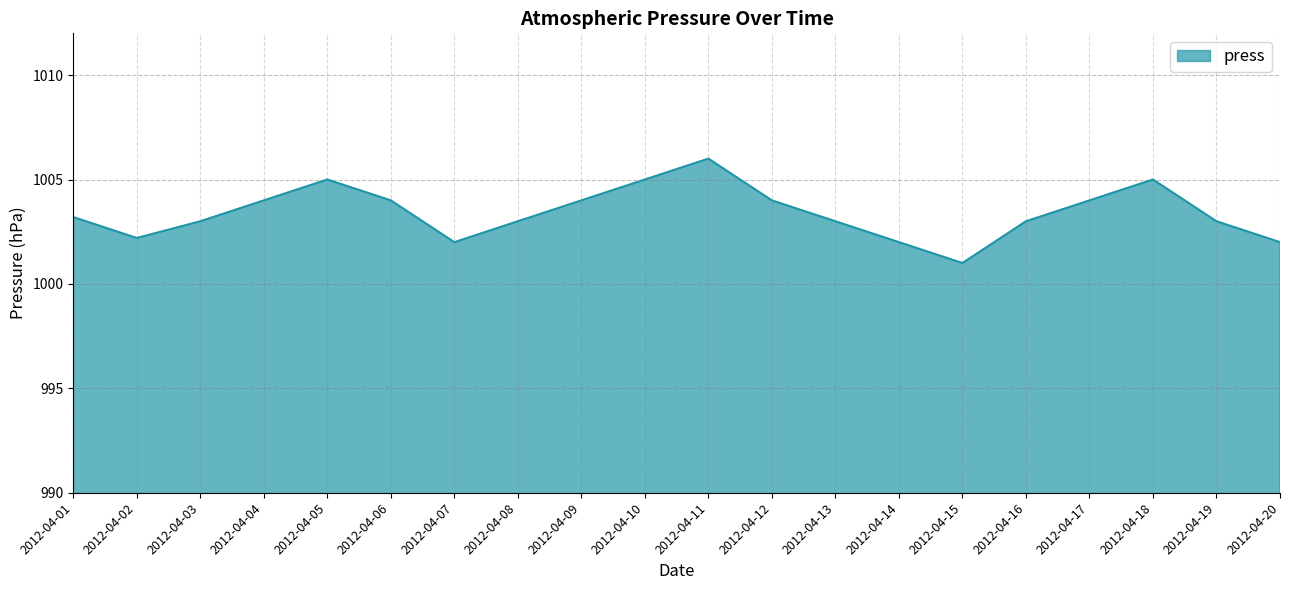

What is the maximum value shown in the chart?

1006.0